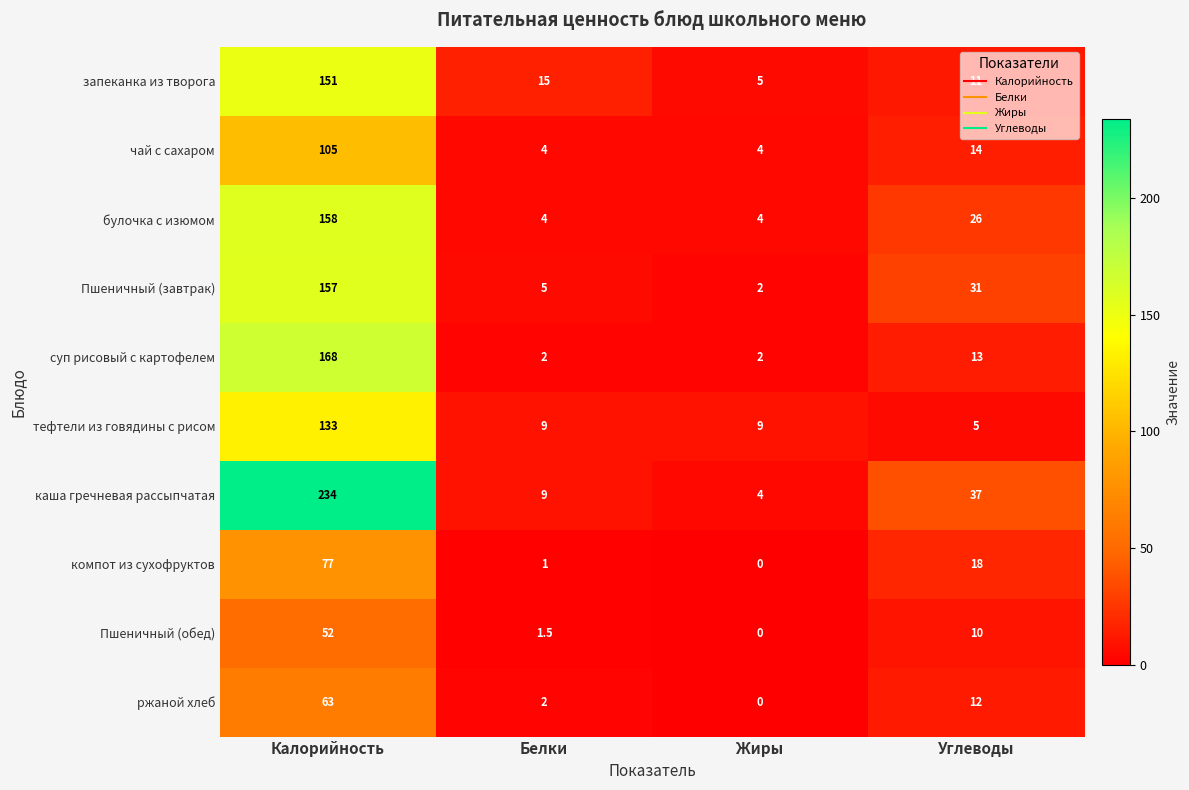

The value of каша гречневая рассыпчатая at Калорийность is 234.0. True or false?

True